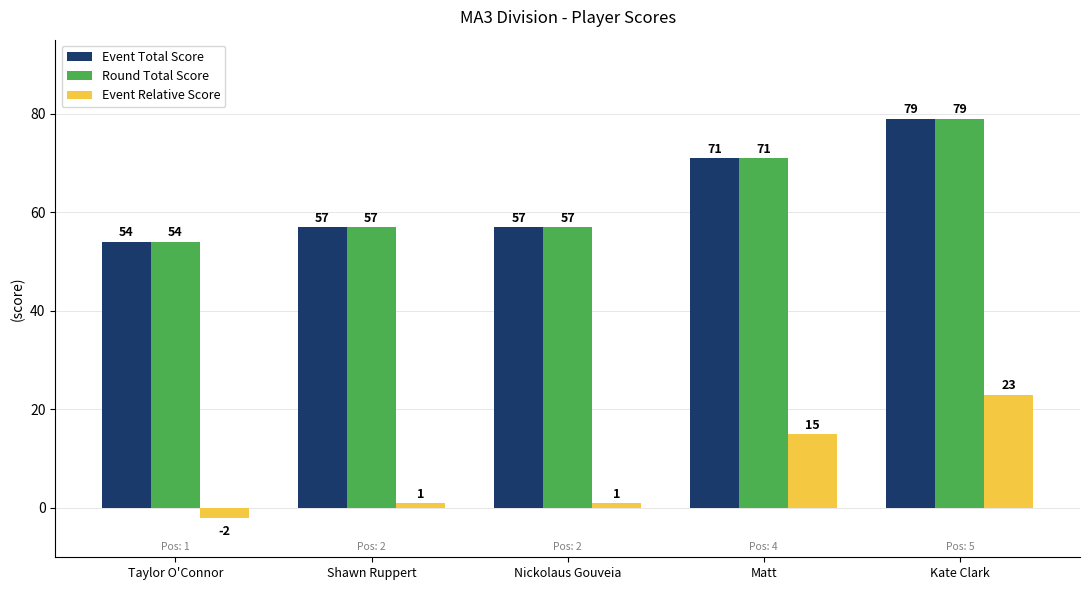

What is the difference between the maximum and second lowest values in the Event Total Score series?

22